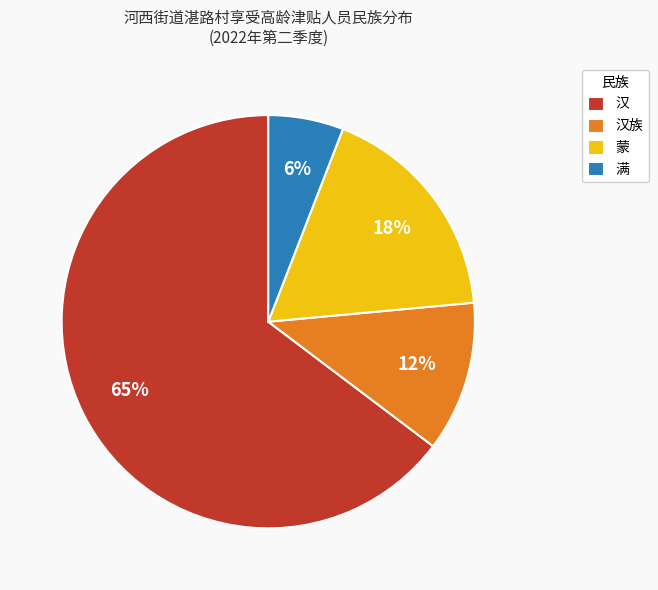

To the nearest percent, what is the average slice percentage?

25%